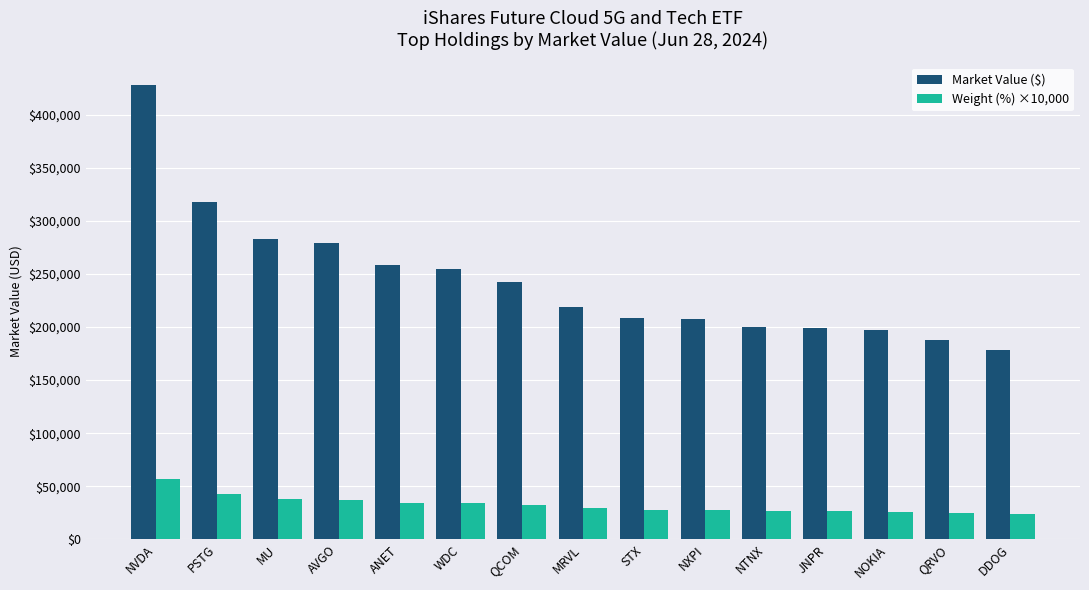

Is the value of Weight (%) ×10,000 at DDOG greater than the value of Market Value ($) at QRVO?

No